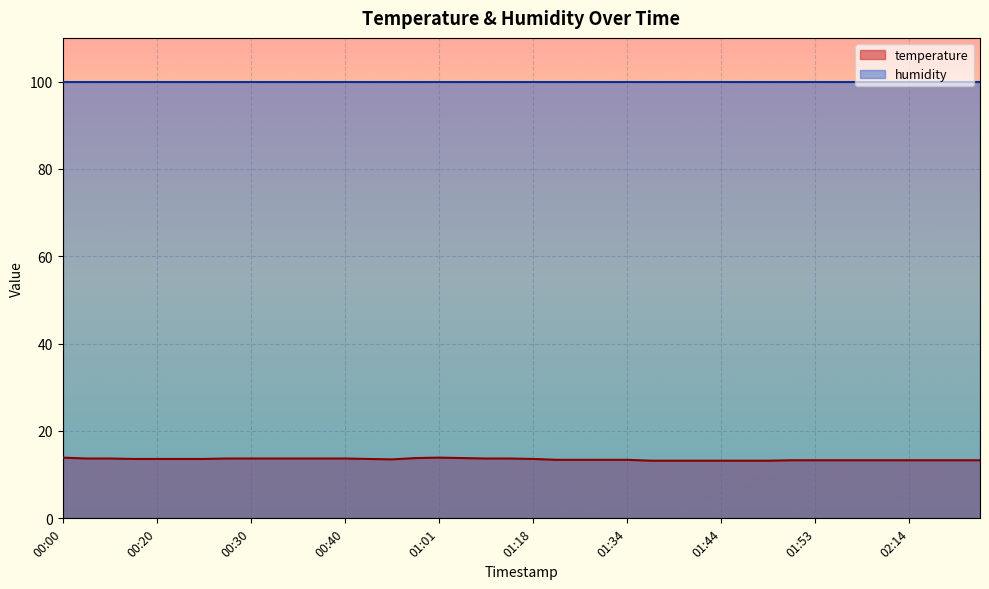

What is the sum of the values at 02:11 and 01:01?

27.2